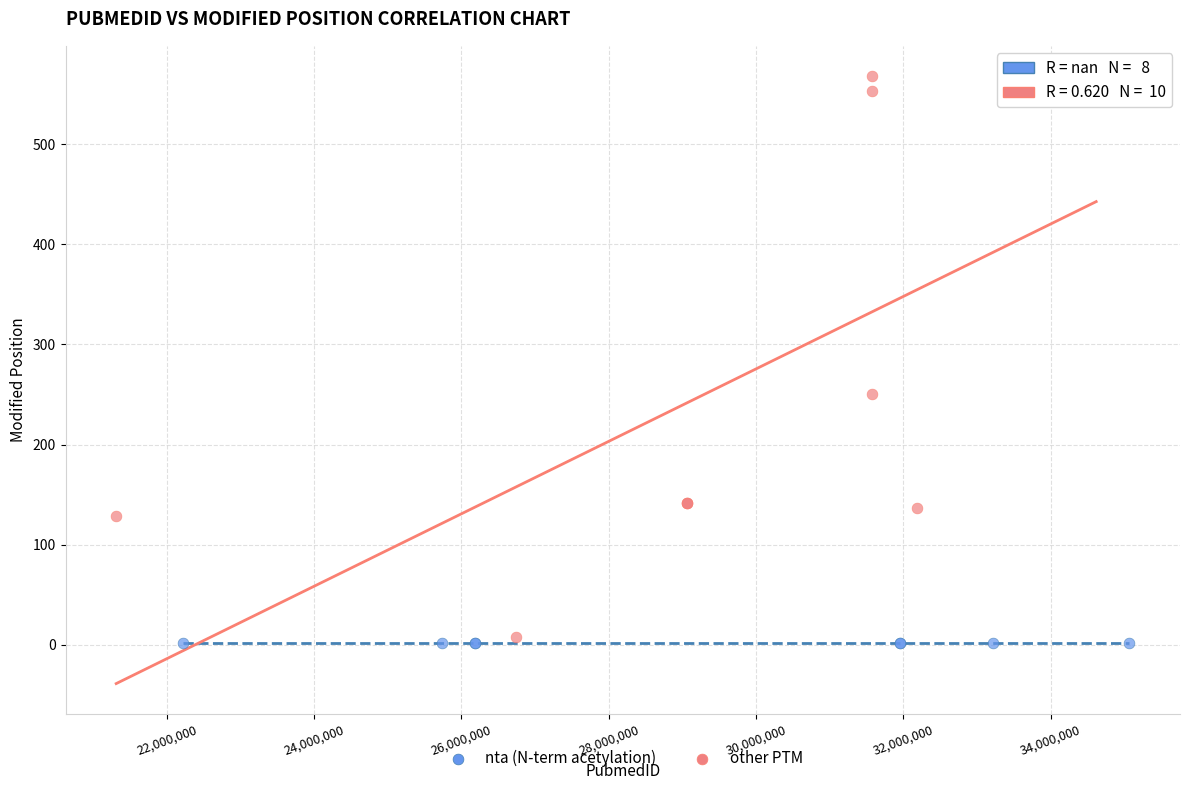

Which series contains the highest Y value?

other PTM